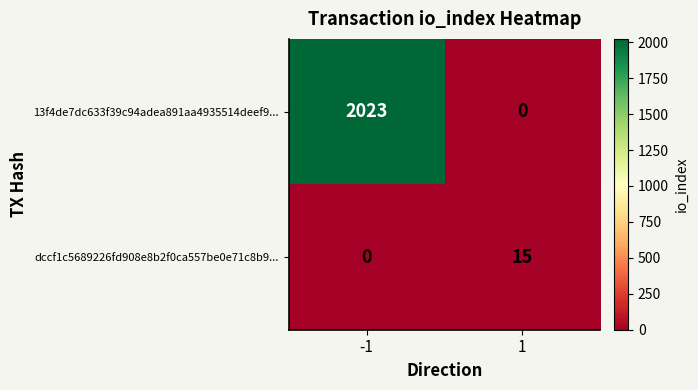

Rank the series at 1 from highest to lowest value.

dccf1c5689226fd908e8b2f0ca557be0e71c8b9..., 13f4de7dc633f39c94adea891aa4935514deef9...